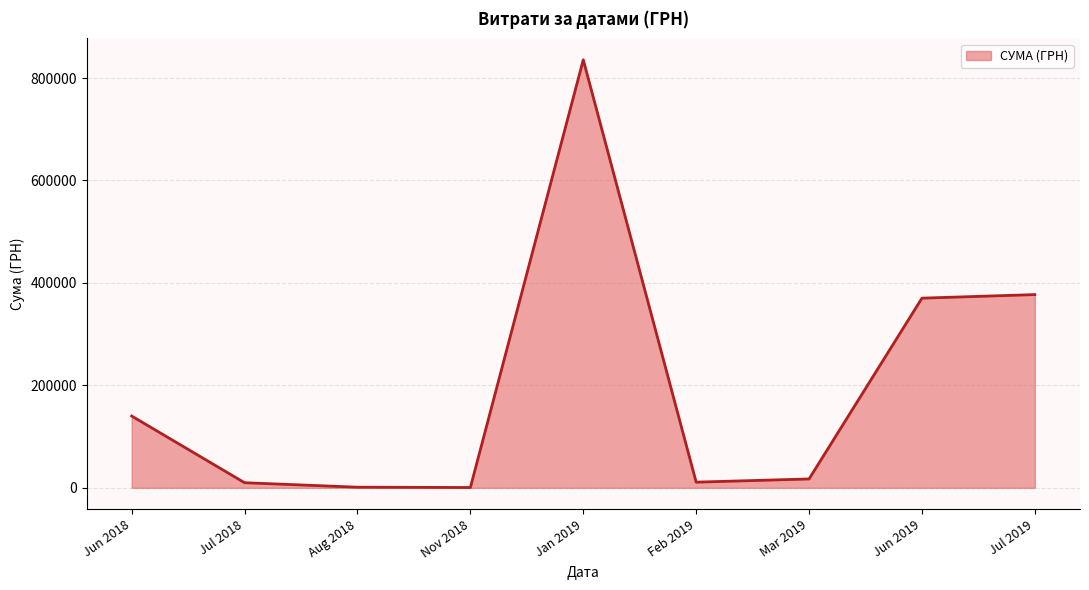

At which category does the chart reach its peak across all series?

Jan 2019